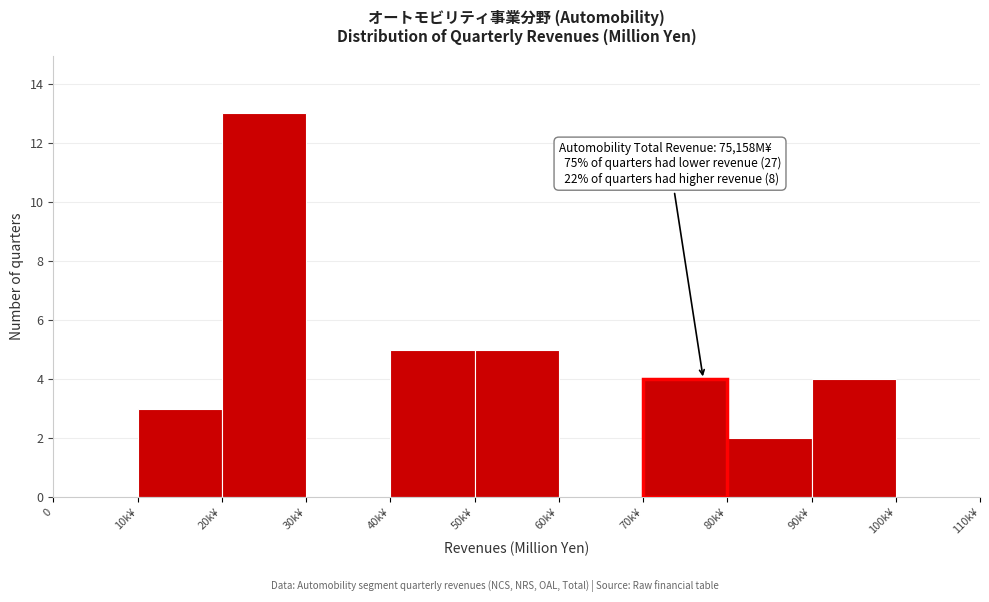

Reading left to right, list all the values displayed in this chart.

0=0	10k¥=3	20k¥=13	30k¥=0	40k¥=5	50k¥=5	60k¥=0	80k¥=2	90k¥=4	100k¥=0